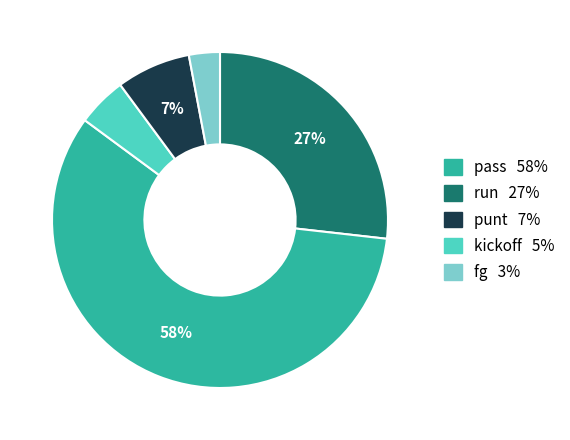

Is there a majority slice in this chart?

Yes